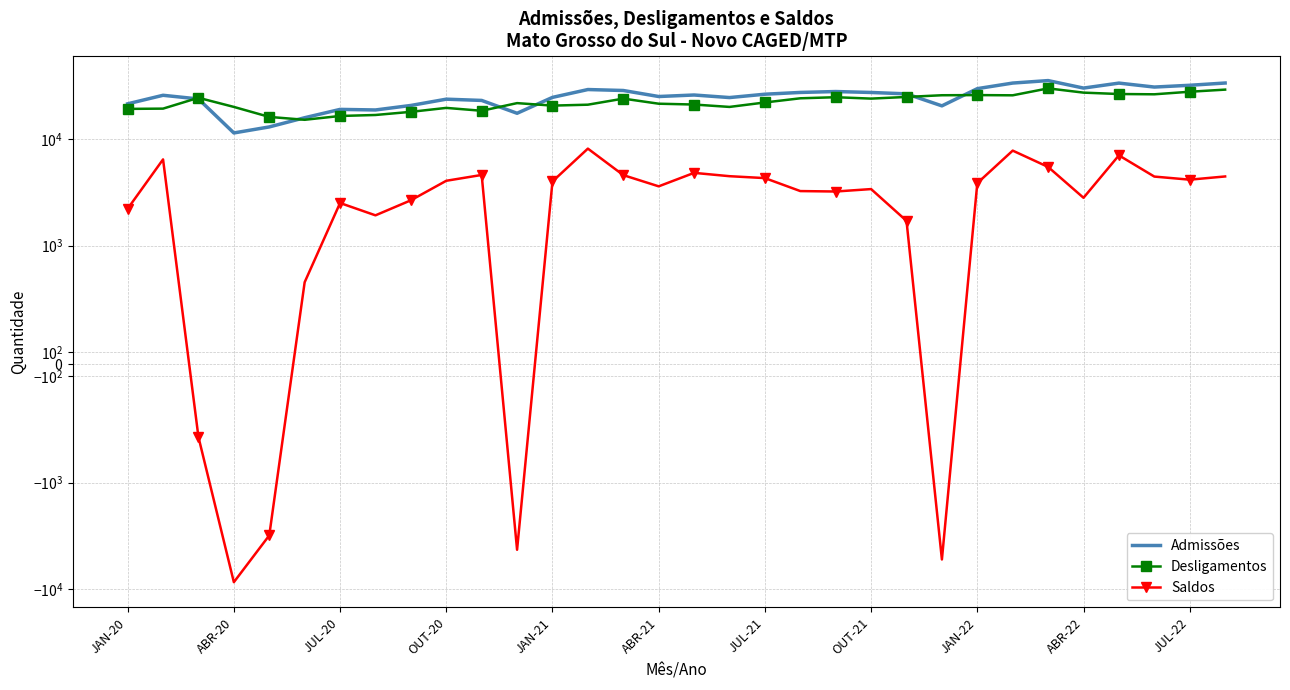

What is the total value across all series at 16?

51716